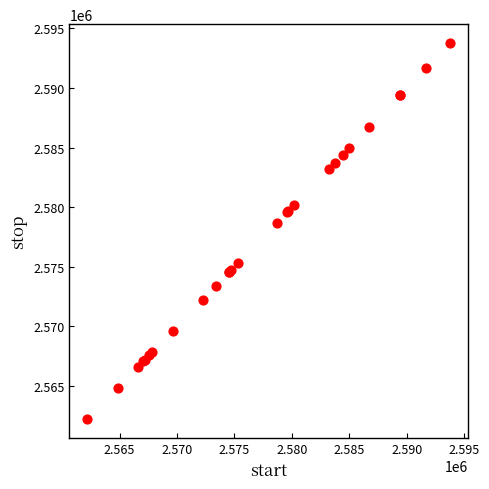

What Y value in the scatter plot is closest to 2577985?

2578676